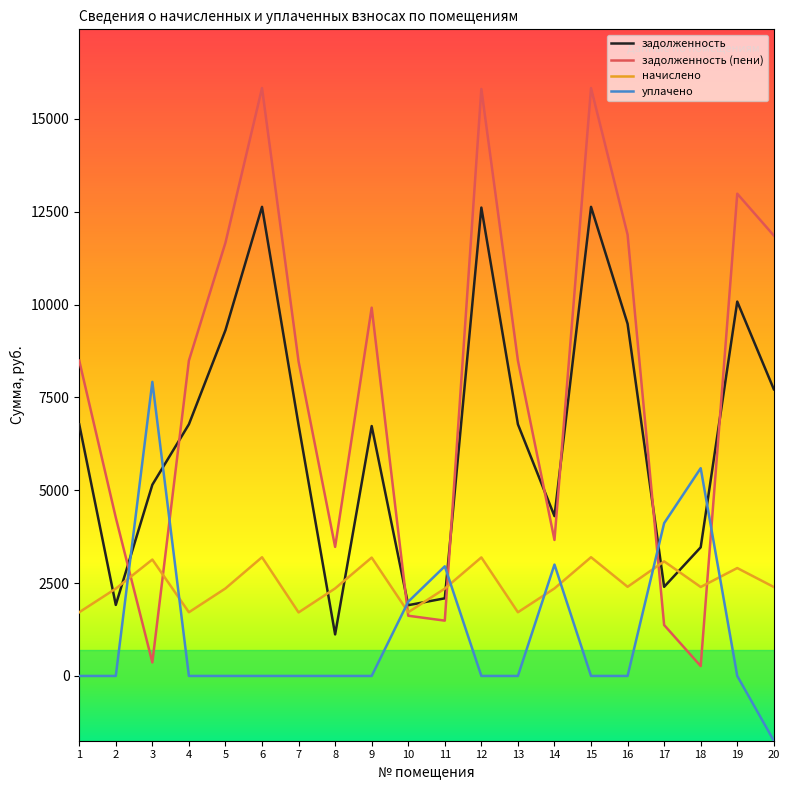

How many values in the задолженность (пени) series are below 8493?

9